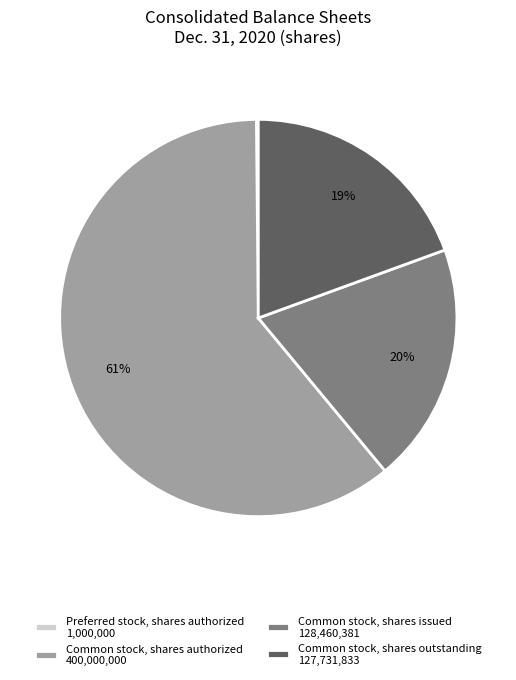

Between Common stock, shares authorized 400,000,000 and Common stock, shares outstanding 127,731,833, which is larger?

Common stock, shares authorized 400,000,000